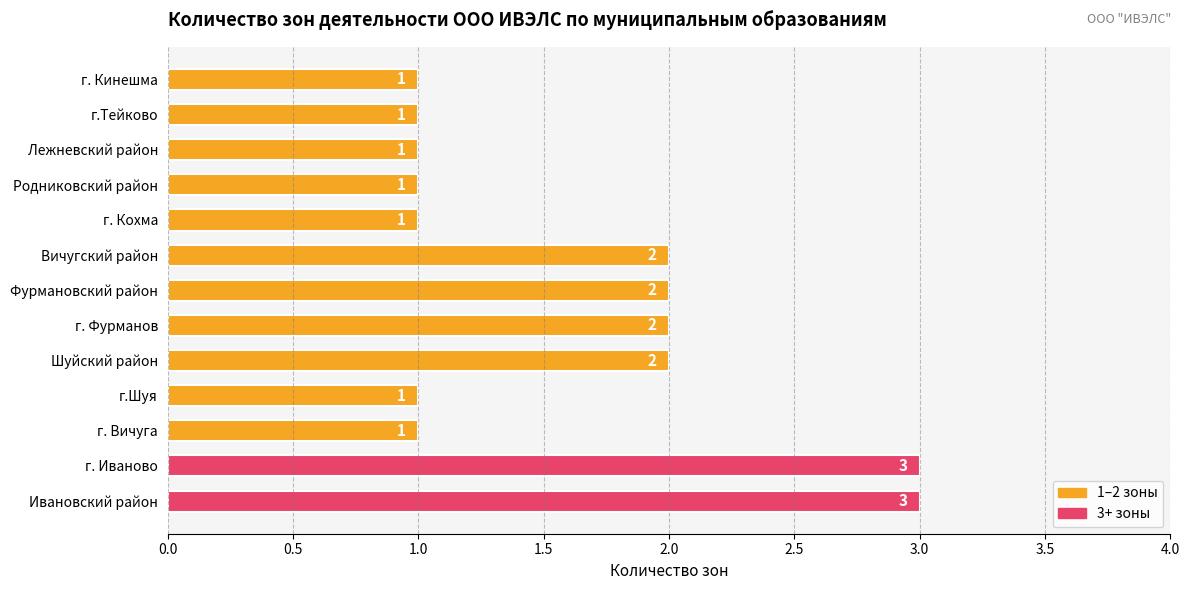

The value at Ивановский район is 3. True or false?

True